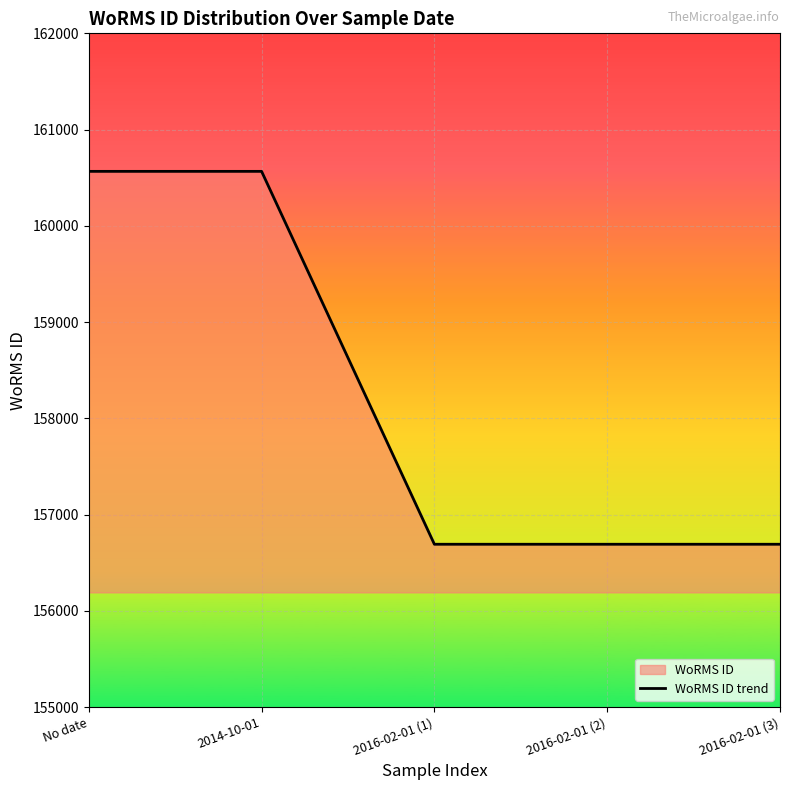

Where is the data nearest to the value 158629?

No date